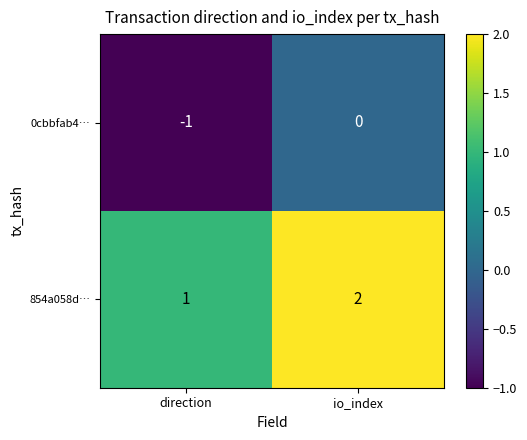

Reading right to left, extract all data points from this chart.

0cbbfab4…: io_index=0	direction=-1
854a058d…: io_index=2	direction=1